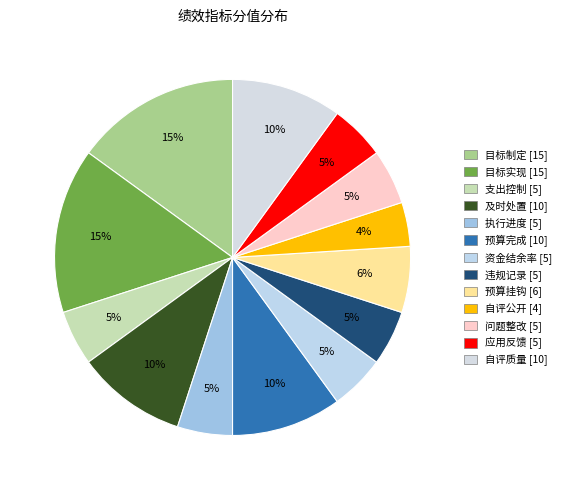

How many segments does this pie chart have?

13